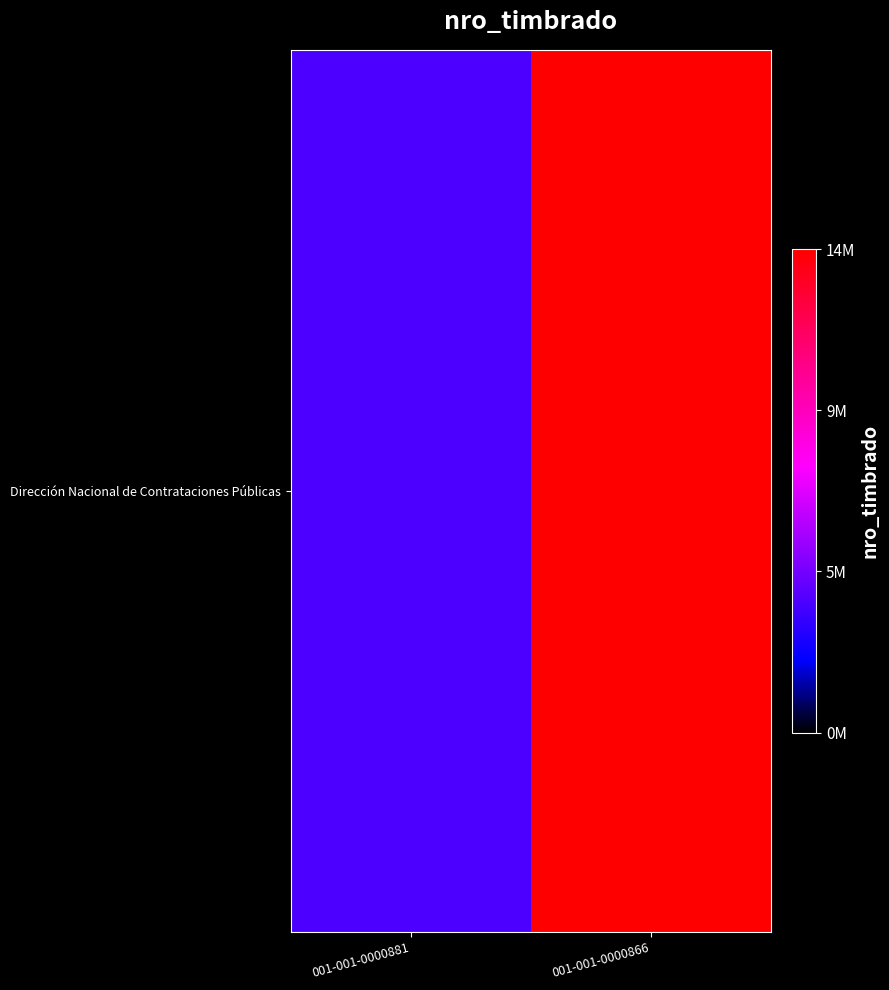

What is the average value?

8715859